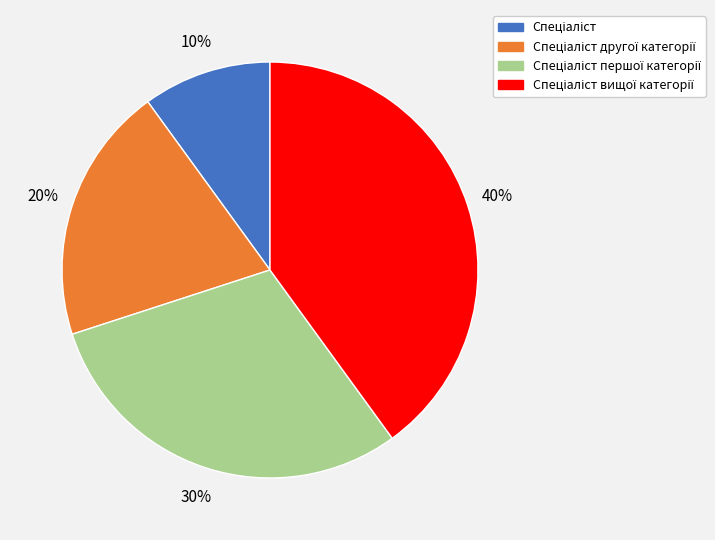

Does any single category account for the majority?

No